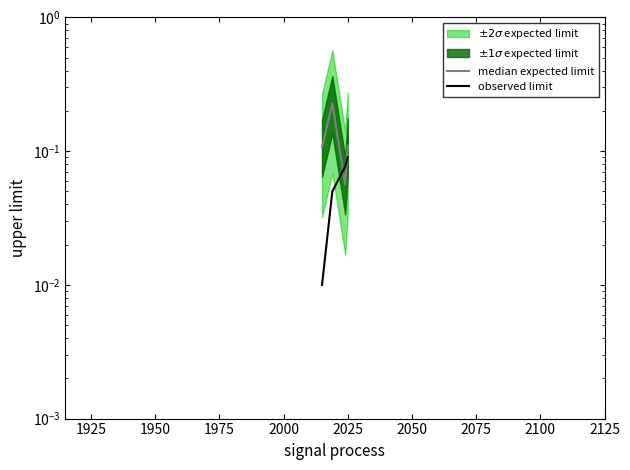

How many lines are shown in the chart?

2